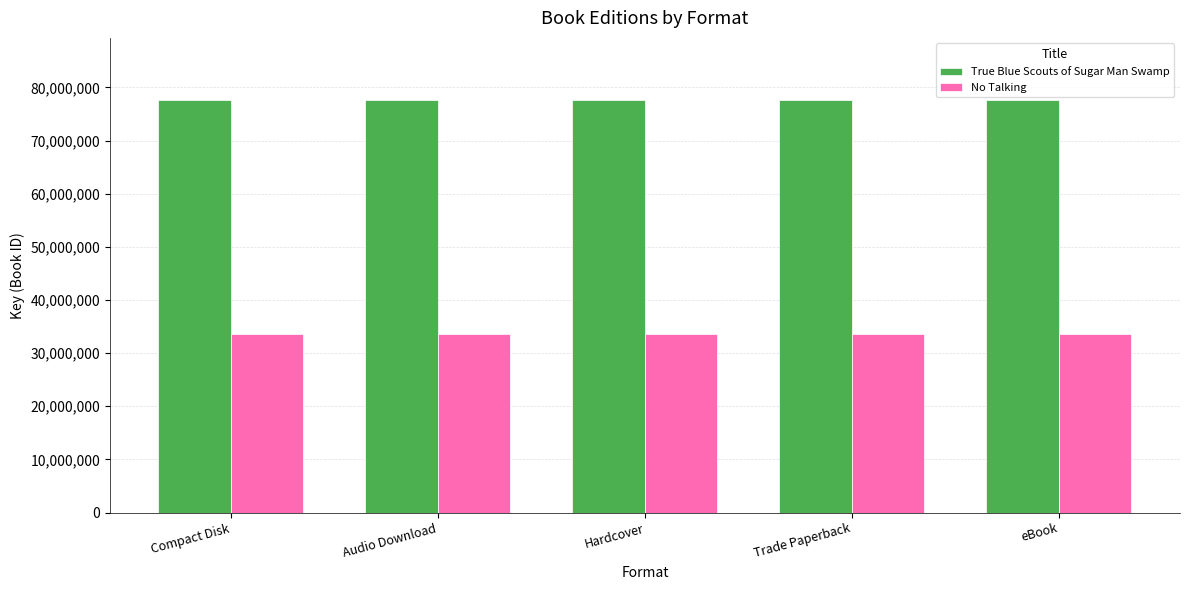

What value does the No Talking series have at Compact Disk?

33633402